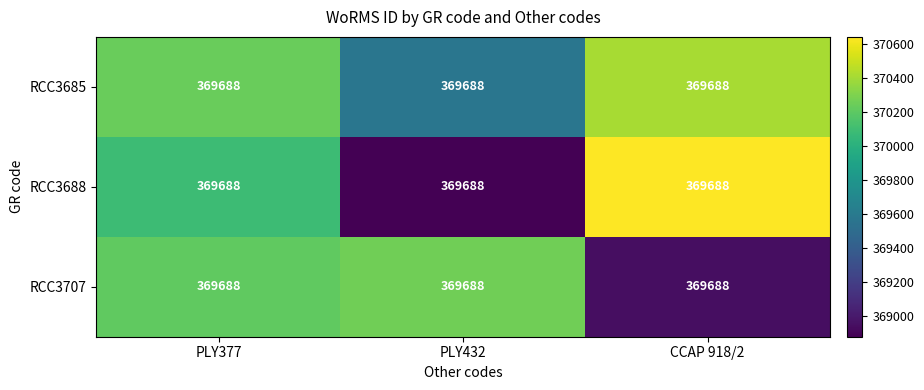

Which has a higher value, PLY432 or CCAP 918/2?

CCAP 918/2